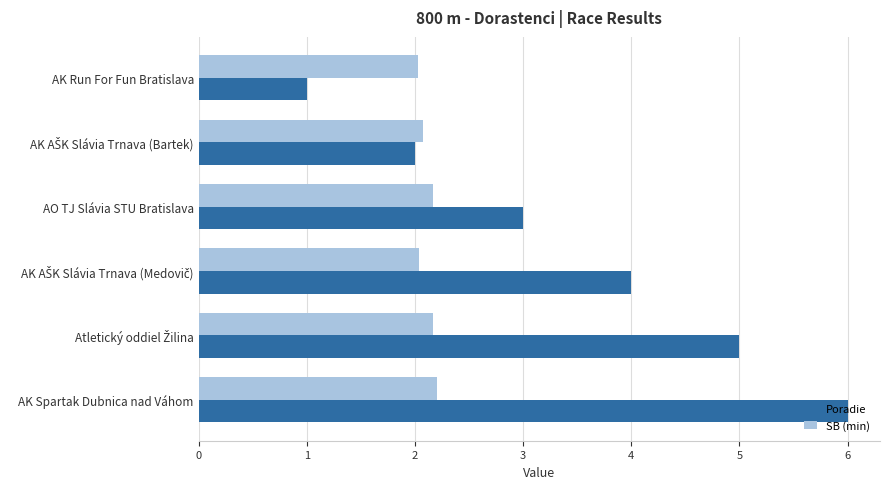

Is it true that Poradie equals 1.0 at AK Run For Fun Bratislava?

True